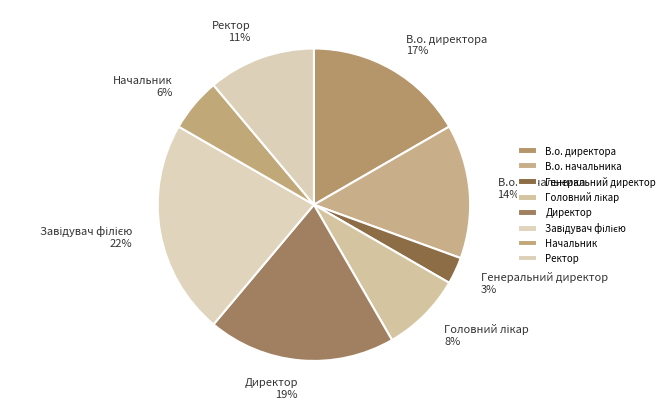

To the nearest percent, what is the difference between the largest and smallest slice percentages?

19%